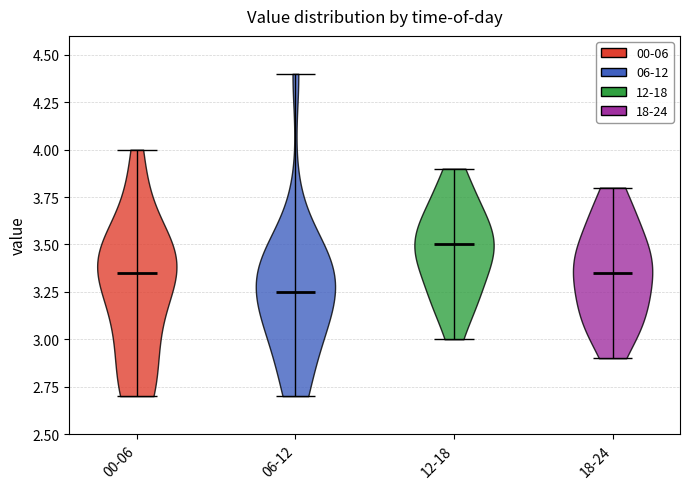

Reading left to right, read every violin against the y-axis: where its median line is, and the lowest and highest points it reaches. The values are not printed on the chart, so give them approximately, as read against the axis.

00-06: median line 3.35, lowest point 2.70, highest point 4.00
06-12: median line 3.25, lowest point 2.70, highest point 4.40
12-18: median line 3.50, lowest point 3.00, highest point 3.90
18-24: median line 3.35, lowest point 2.90, highest point 3.80